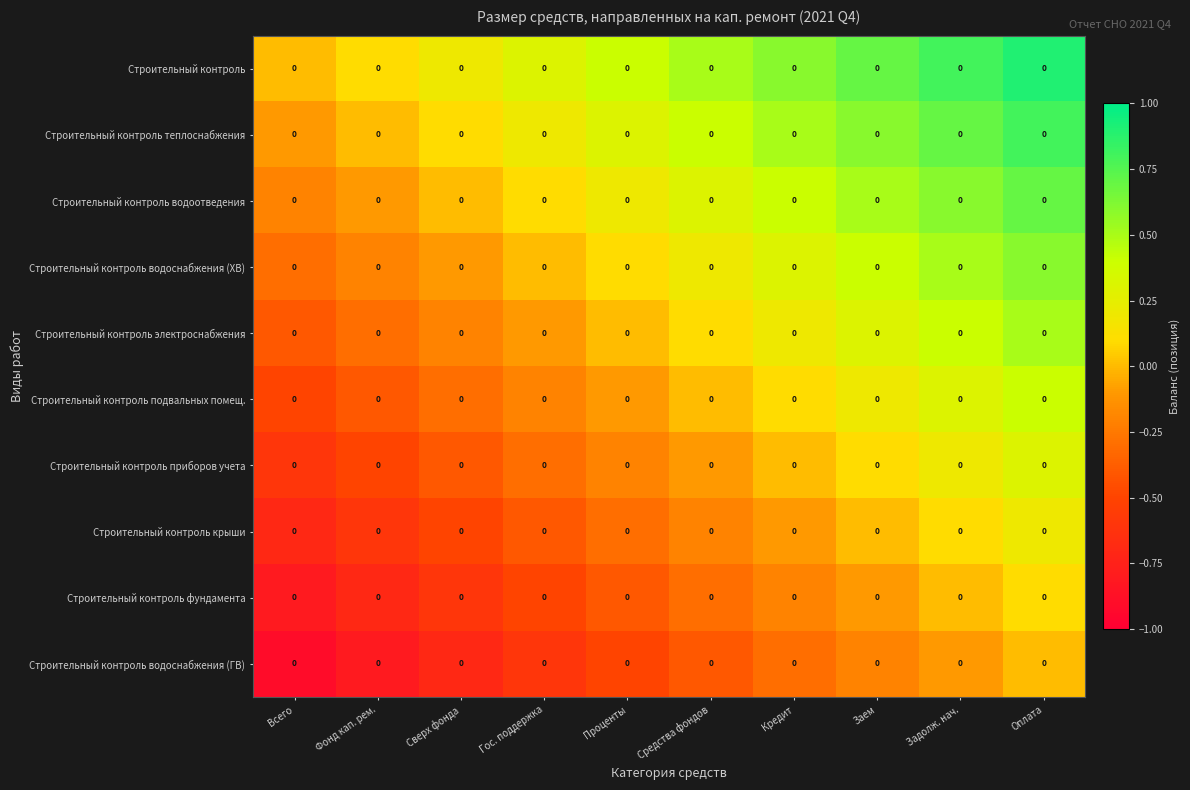

Reading left to right, what are all the values shown in this chart?

Строительный контроль: Всего=0.0	Фонд кап. рем.=0.0	Сверх фонда=0.0	Гос. поддержка=0.0	Проценты=0.0	Средства фондов=0.0	Кредит=0.0	Заем=0.0	Задолж. нач.=0.0	Оплата=0.0
Строительный контроль теплоснабжения: Всего=0.0	Фонд кап. рем.=0.0	Сверх фонда=0.0	Гос. поддержка=0.0	Проценты=0.0	Средства фондов=0.0	Кредит=0.0	Заем=0.0	Задолж. нач.=0.0	Оплата=0.0
Строительный контроль водоотведения: Всего=0.0	Фонд кап. рем.=0.0	Сверх фонда=0.0	Гос. поддержка=0.0	Проценты=0.0	Средства фондов=0.0	Кредит=0.0	Заем=0.0	Задолж. нач.=0.0	Оплата=0.0
Строительный контроль водоснабжения (ХВ): Всего=0.0	Фонд кап. рем.=0.0	Сверх фонда=0.0	Гос. поддержка=0.0	Проценты=0.0	Средства фондов=0.0	Кредит=0.0	Заем=0.0	Задолж. нач.=0.0	Оплата=0.0
Строительный контроль электроснабжения: Всего=0.0	Фонд кап. рем.=0.0	Сверх фонда=0.0	Гос. поддержка=0.0	Проценты=0.0	Средства фондов=0.0	Кредит=0.0	Заем=0.0	Задолж. нач.=0.0	Оплата=0.0
Строительный контроль подвальных помещ.: Всего=0.0	Фонд кап. рем.=0.0	Сверх фонда=0.0	Гос. поддержка=0.0	Проценты=0.0	Средства фондов=0.0	Кредит=0.0	Заем=0.0	Задолж. нач.=0.0	Оплата=0.0
Строительный контроль приборов учета: Всего=0.0	Фонд кап. рем.=0.0	Сверх фонда=0.0	Гос. поддержка=0.0	Проценты=0.0	Средства фондов=0.0	Кредит=0.0	Заем=0.0	Задолж. нач.=0.0	Оплата=0.0
Строительный контроль крыши: Всего=0.0	Фонд кап. рем.=0.0	Сверх фонда=0.0	Гос. поддержка=0.0	Проценты=0.0	Средства фондов=0.0	Кредит=0.0	Заем=0.0	Задолж. нач.=0.0	Оплата=0.0
Строительный контроль фундамента: Всего=0.0	Фонд кап. рем.=0.0	Сверх фонда=0.0	Гос. поддержка=0.0	Проценты=0.0	Средства фондов=0.0	Кредит=0.0	Заем=0.0	Задолж. нач.=0.0	Оплата=0.0
Строительный контроль водоснабжения (ГВ): Всего=0.0	Фонд кап. рем.=0.0	Сверх фонда=0.0	Гос. поддержка=0.0	Проценты=0.0	Средства фондов=0.0	Кредит=0.0	Заем=0.0	Задолж. нач.=0.0	Оплата=0.0